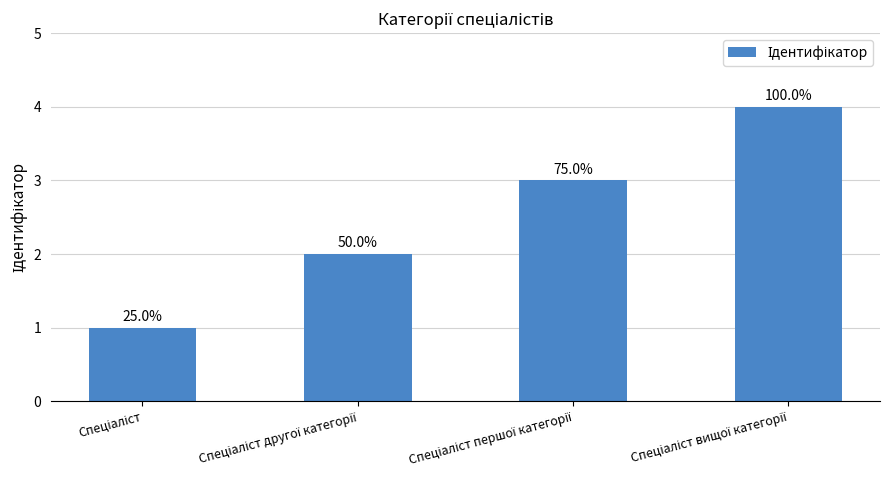

What is the sum of the values at Спеціаліст and Спеціаліст вищої категорії?

5